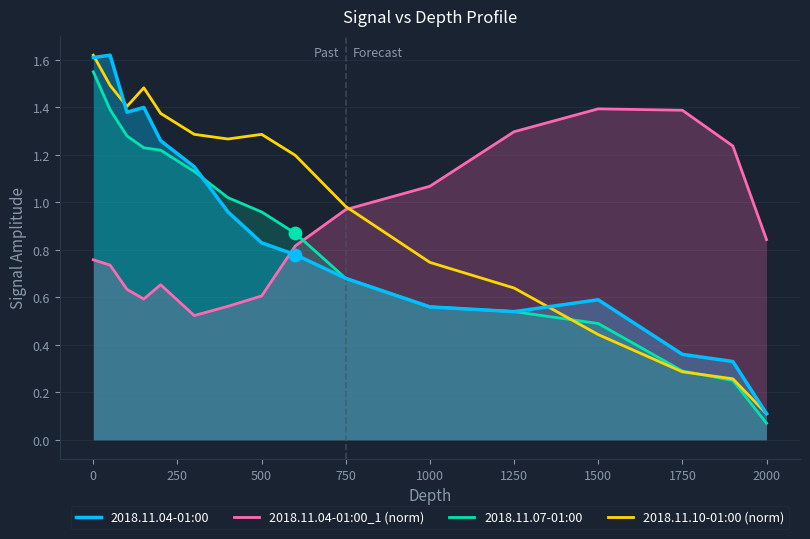

At which category is the sum across all series the highest?

0